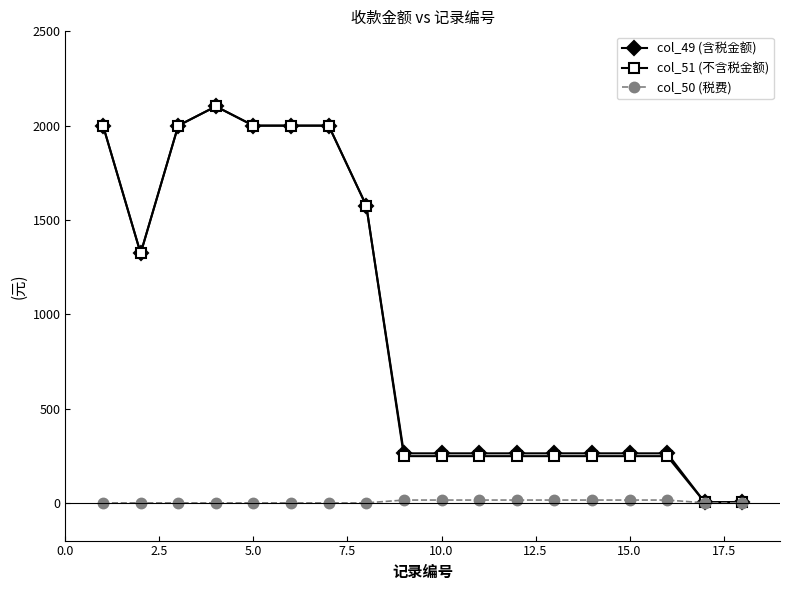

What is the value of the col_49 (含税金额) point at the 9th from the left?

262.6